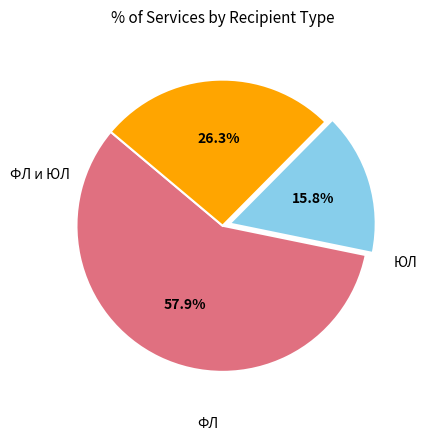

How many segments does this pie chart have?

3